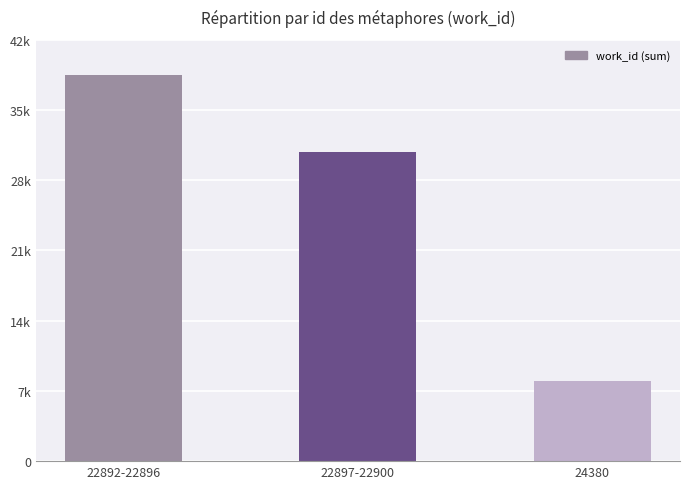

What is the sum of the values at 22892-22896 and 22897-22900?

69273